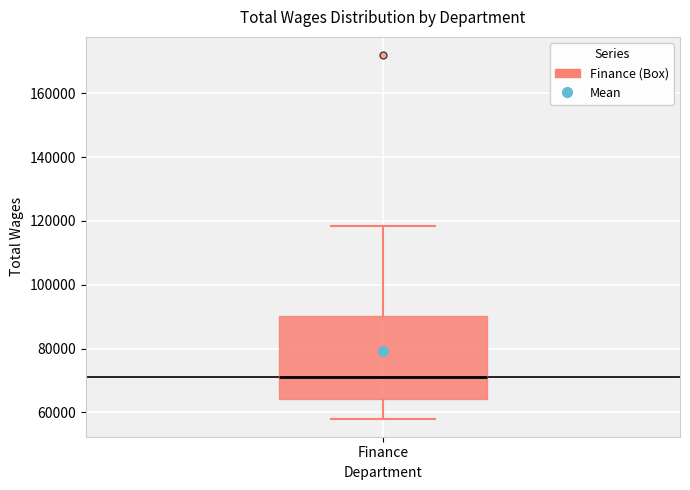

Transcribe this box plot: give where the median line is, the range the box spans, and where the two whiskers end, as read against the y-axis. The values are not printed on the chart, so give them approximately, as read against the axis.

median 72000, box 64000 to 90000, whiskers 58000 to 118000